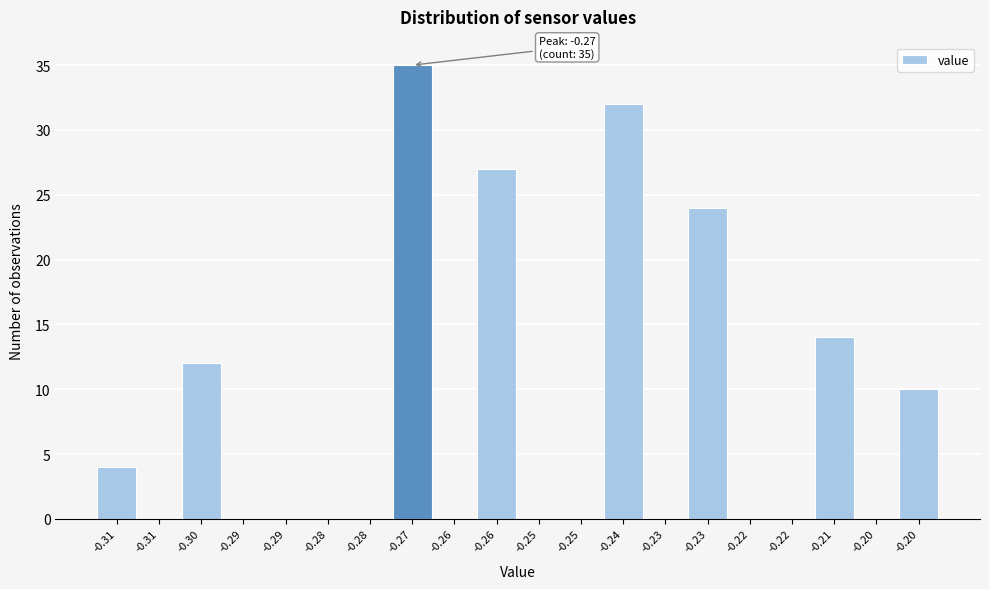

Are the bars horizontal?

No